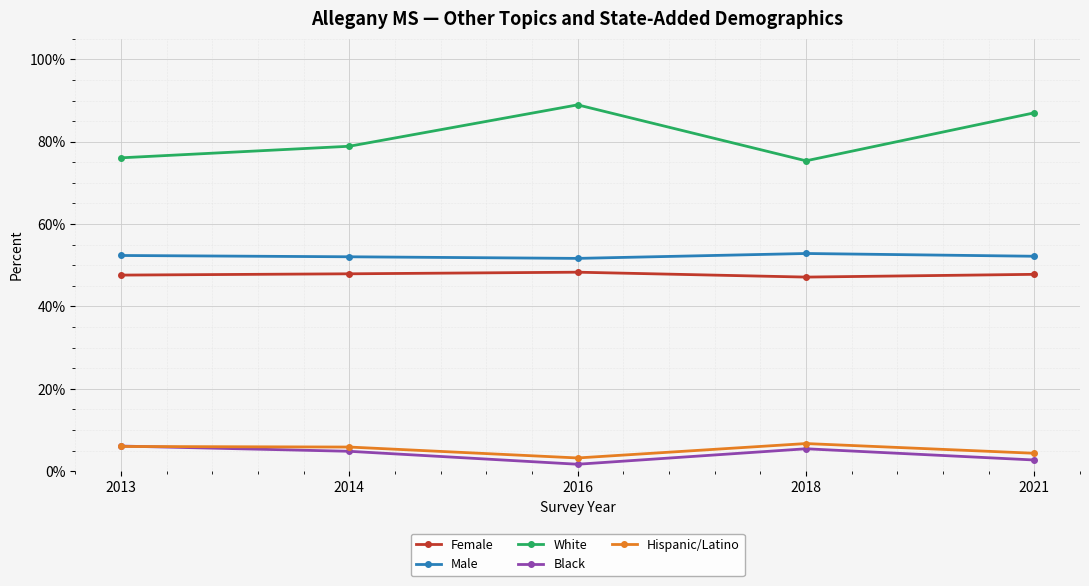

What are all the series names shown in the legend?

Female, Male, White, Black, Hispanic/Latino